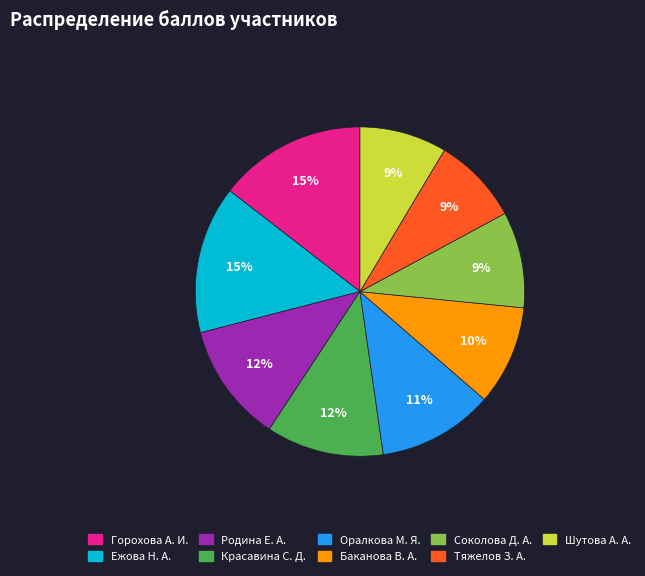

Is it true that Оралкова М. Я. is 11% of the pie?

True